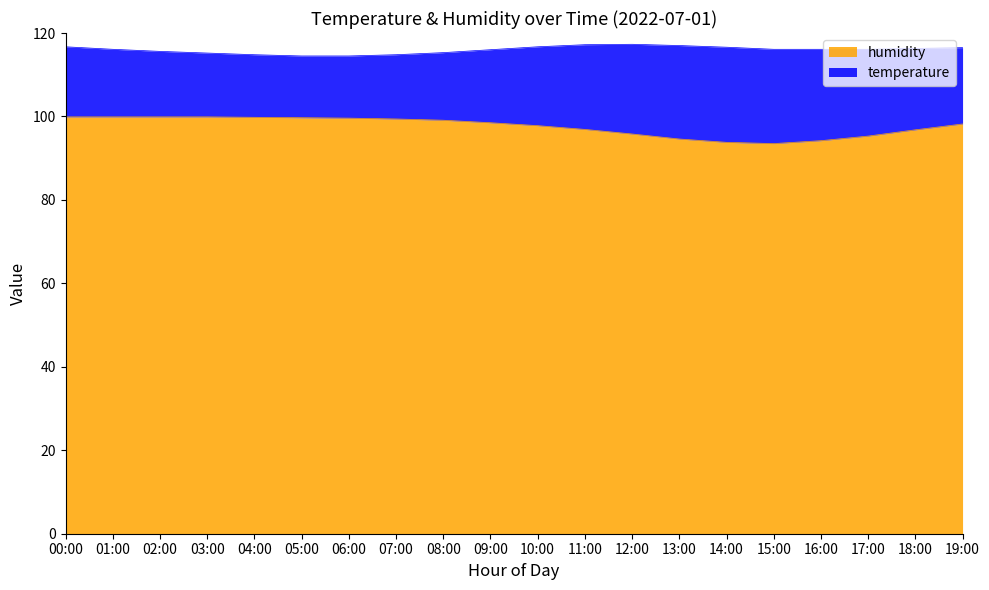

Is it true that the value at 09:00 is 98.5?

True